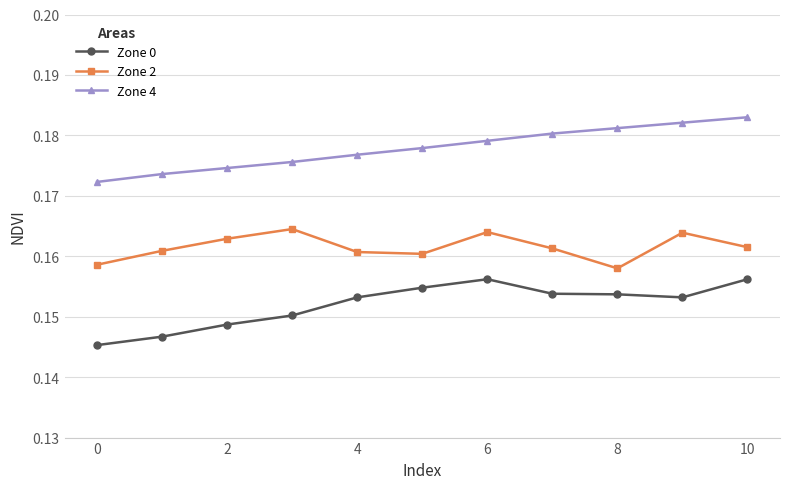

How many lines are shown in the chart?

3